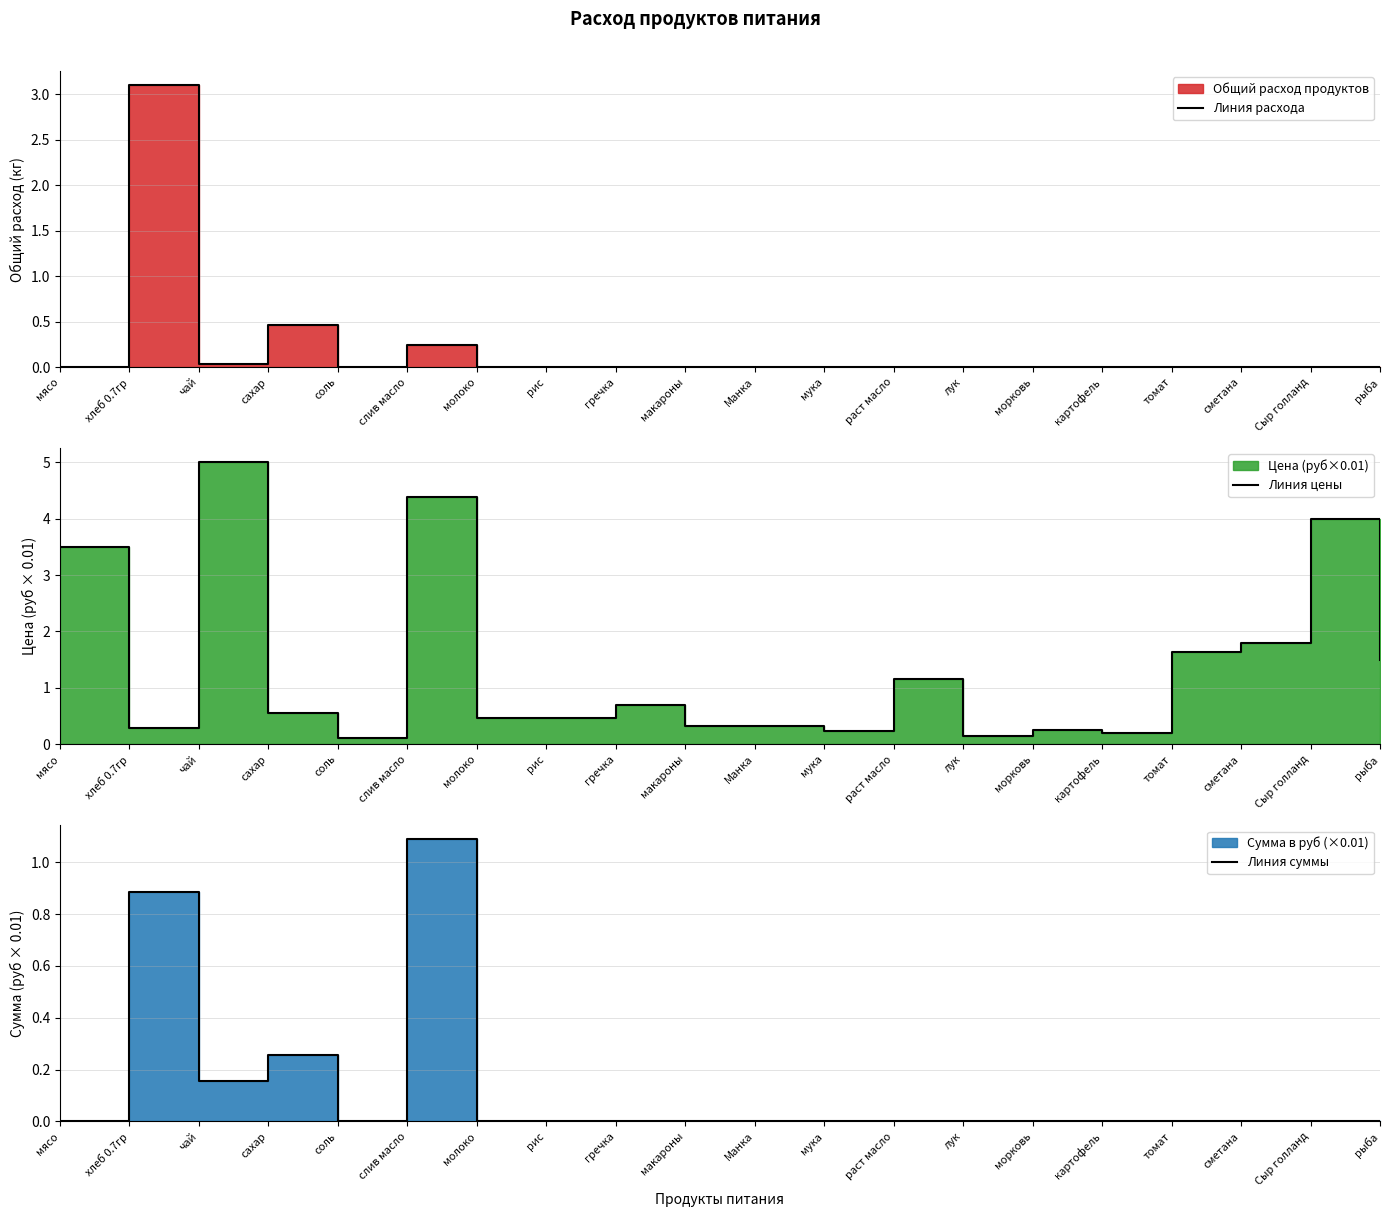

Where is the first local minimum for Линия суммы?

чай